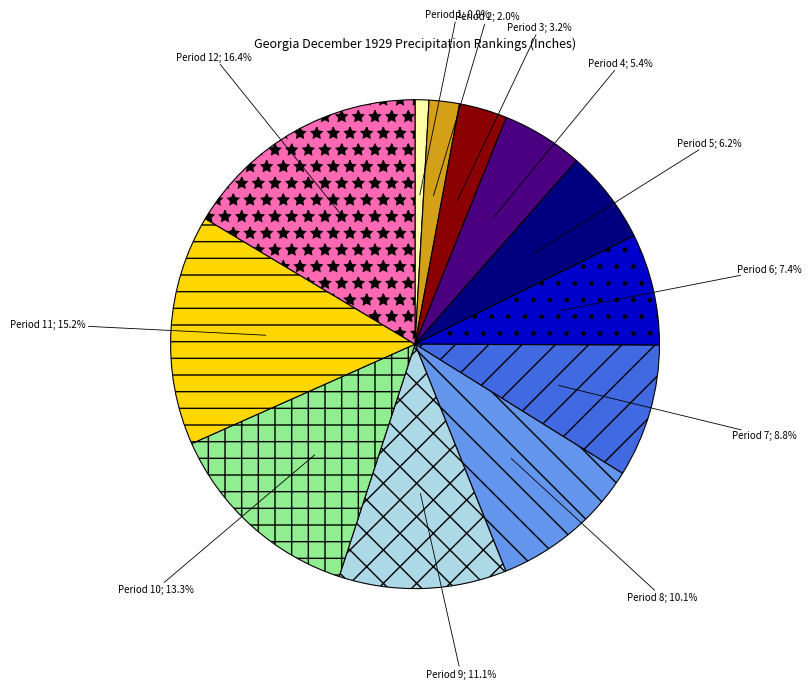

Does any single category account for the majority?

No